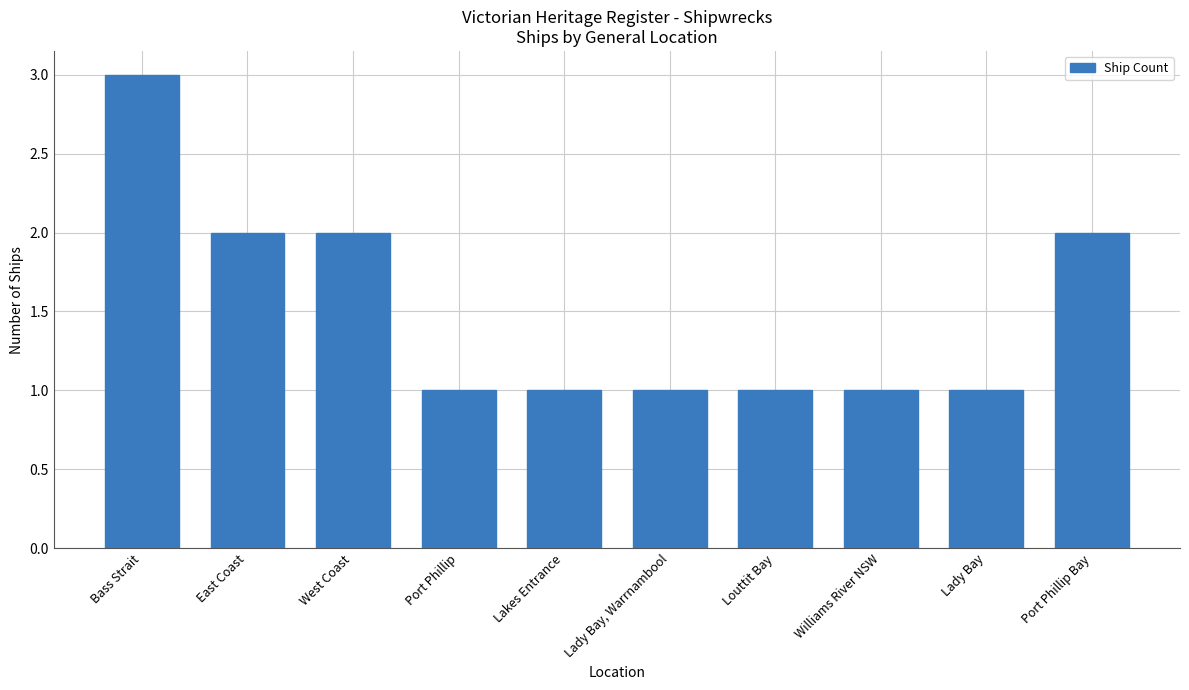

What position from the left is Port Phillip?

4